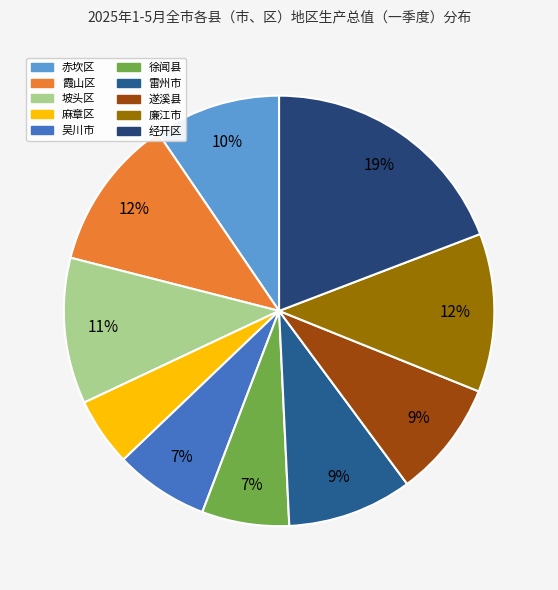

How many segments does this pie chart have?

10